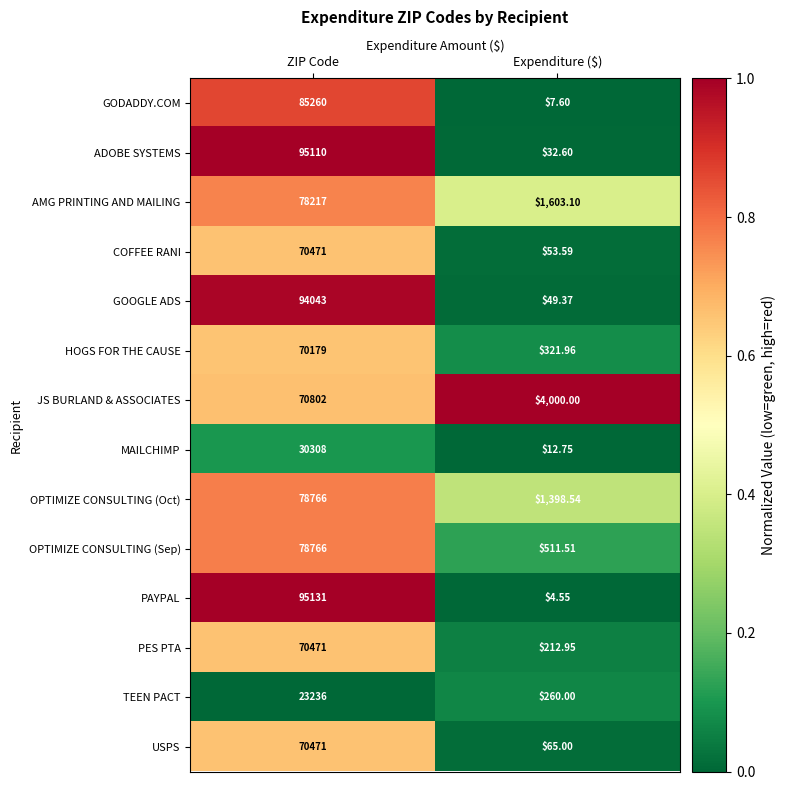

At which label is PAYPAL closest to 47567?

Expenditure ($)